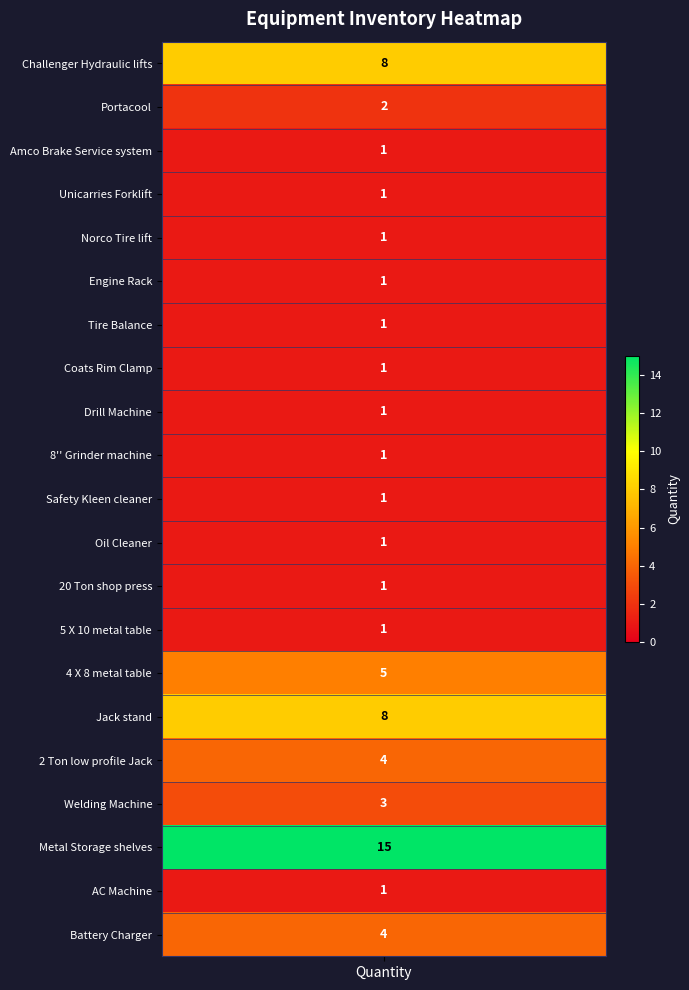

The chart shows a value of 1 at Unicarries Forklift. True or false?

False